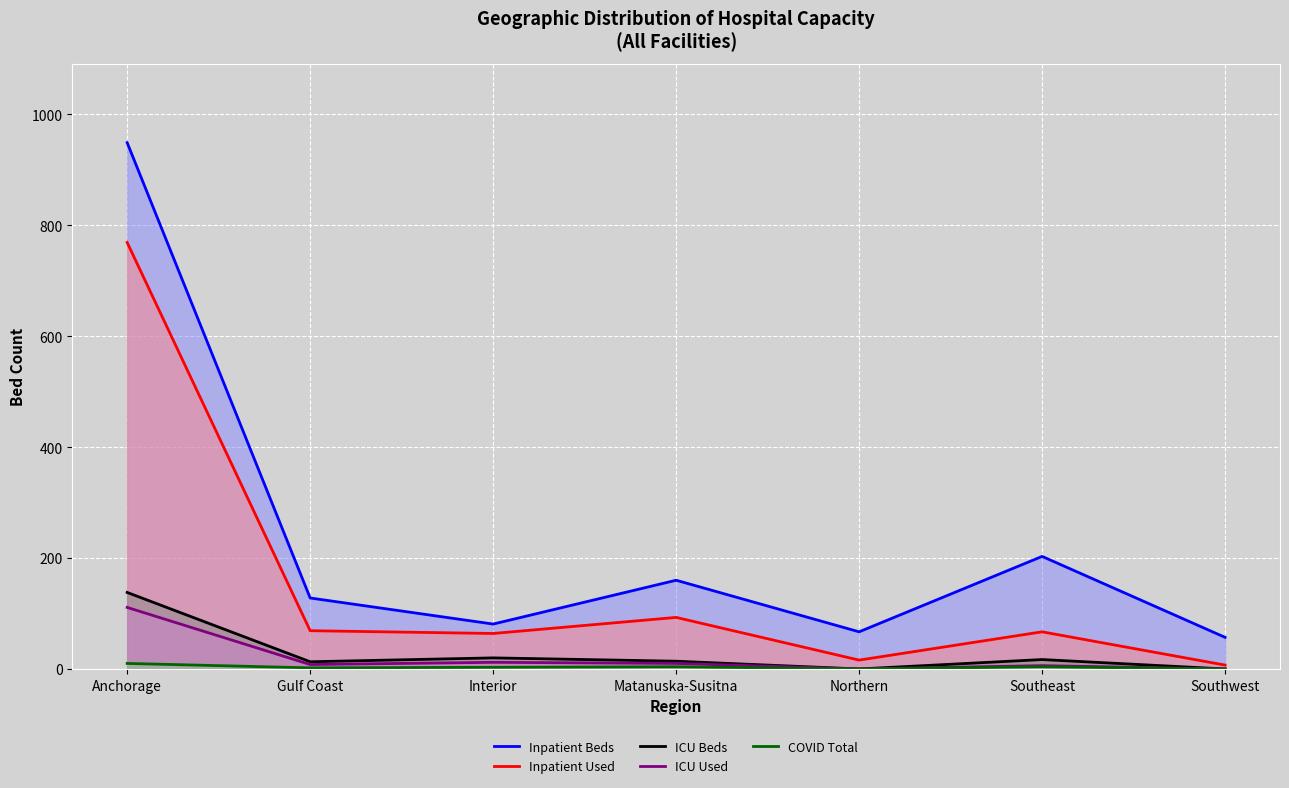

True or false: ICU Used has a value of 73 at Southwest.

False